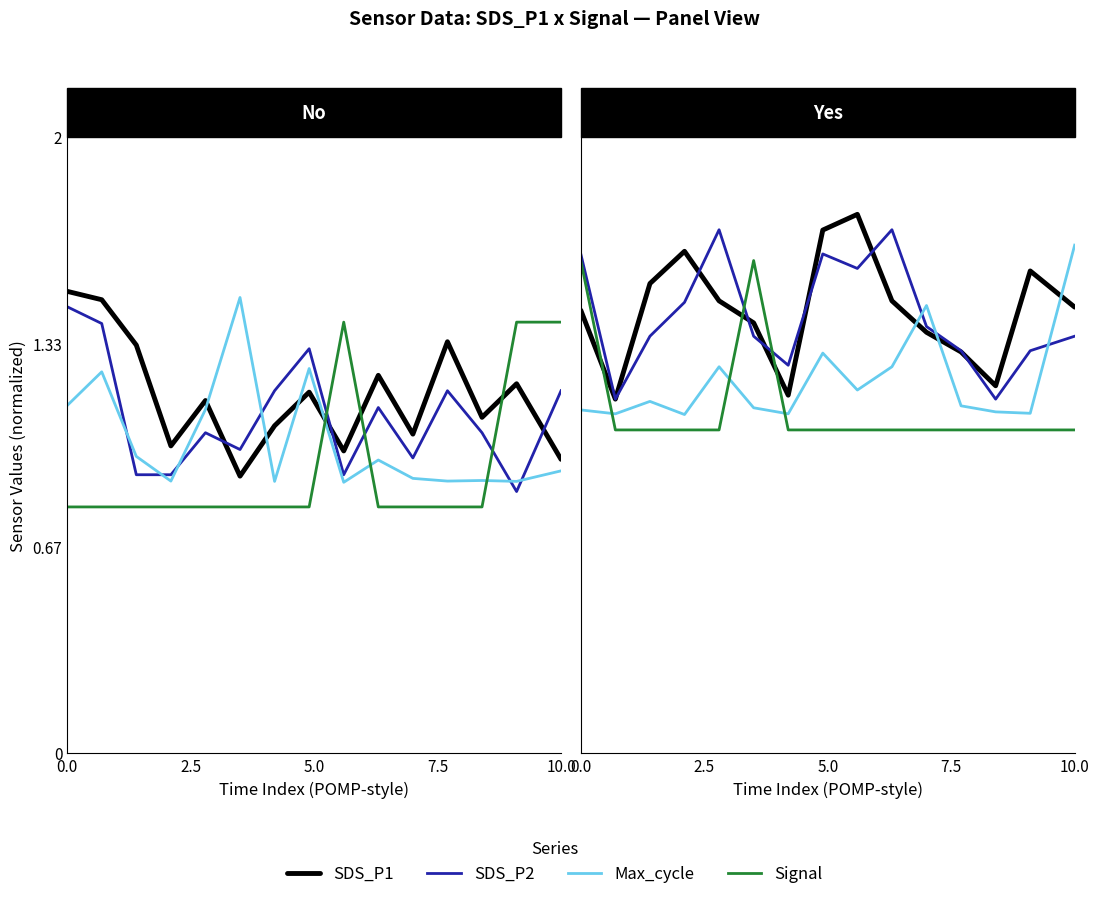

True or false: SDS_P2 and Signal intersect in this chart.

True